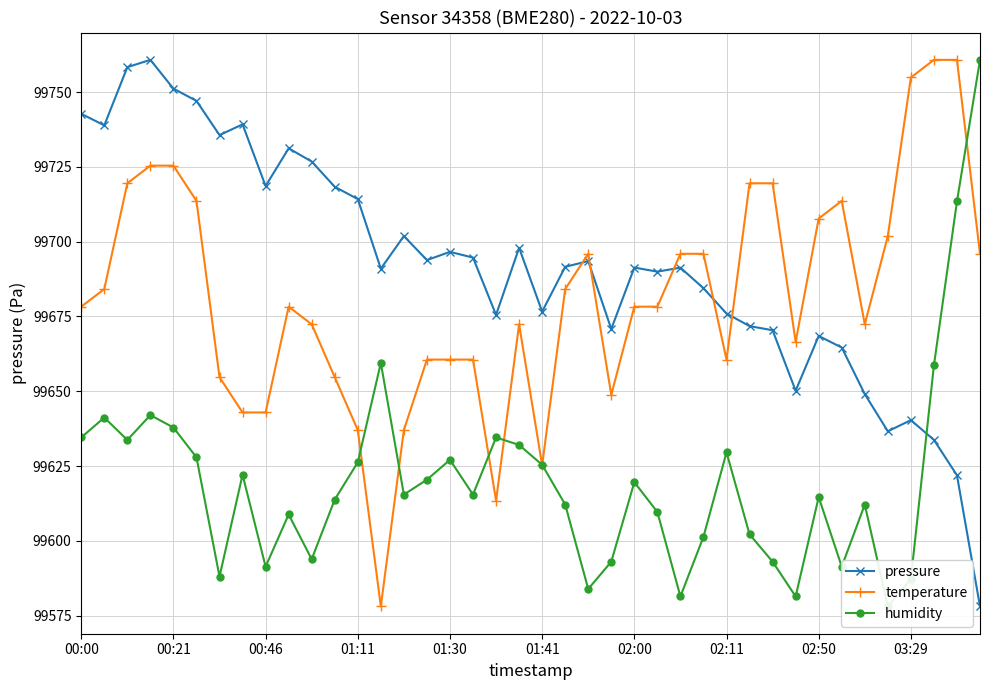

True or false: temperature and pressure intersect in this chart.

True